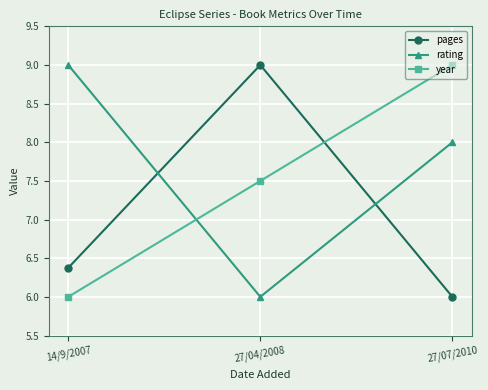

Reading right to left, list all the values displayed in this chart.

pages: 6.0	9.0	6.4
rating: 8.0	6.0	9.0
year: 9.0	7.5	6.0